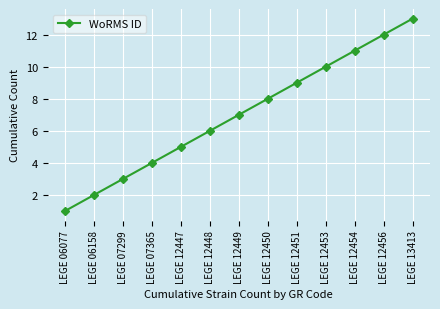

Reading right to left, what are all the values shown in this chart?

LEGE 13413=13	LEGE 12456=12	LEGE 12454=11	LEGE 12453=10	LEGE 12451=9	LEGE 12450=8	LEGE 12449=7	LEGE 12448=6	LEGE 12447=5	LEGE 07365=4	LEGE 07299=3	LEGE 06158=2	LEGE 06077=1